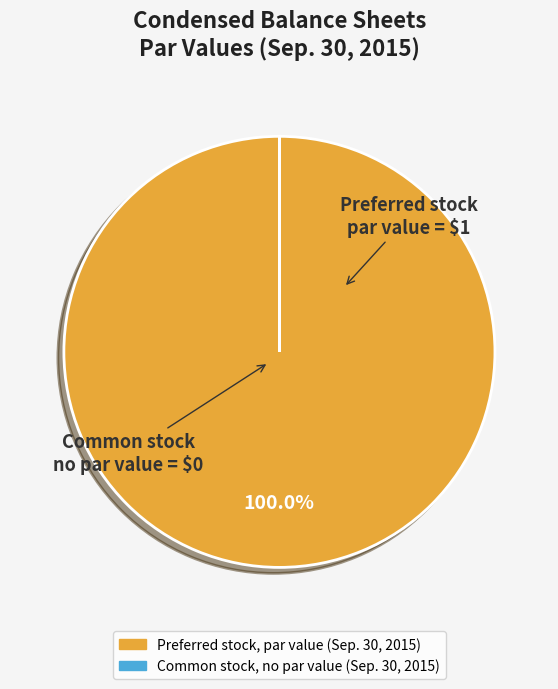

Which slice is the largest?

Preferred stock, par value